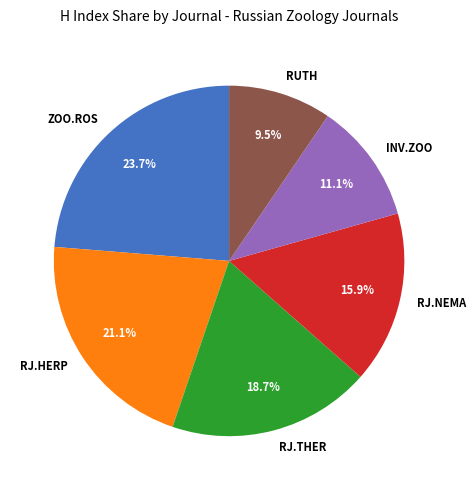

Count the number of slices in the pie.

6